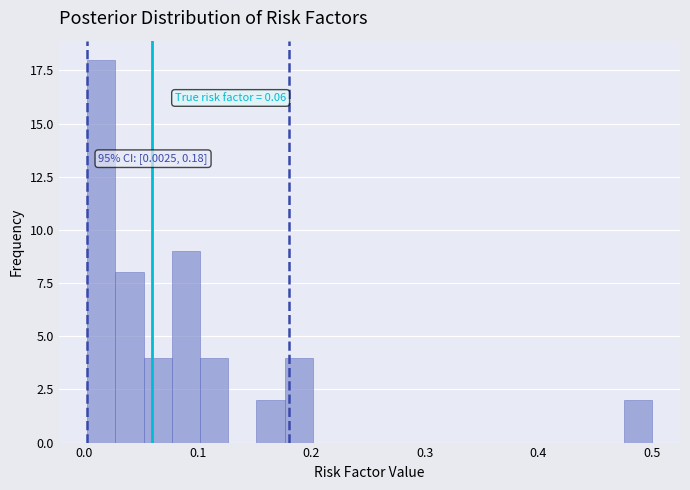

Around what value on the x-axis is the tallest bar? Give the approximate position of its centre, as read against the axis.

0.01